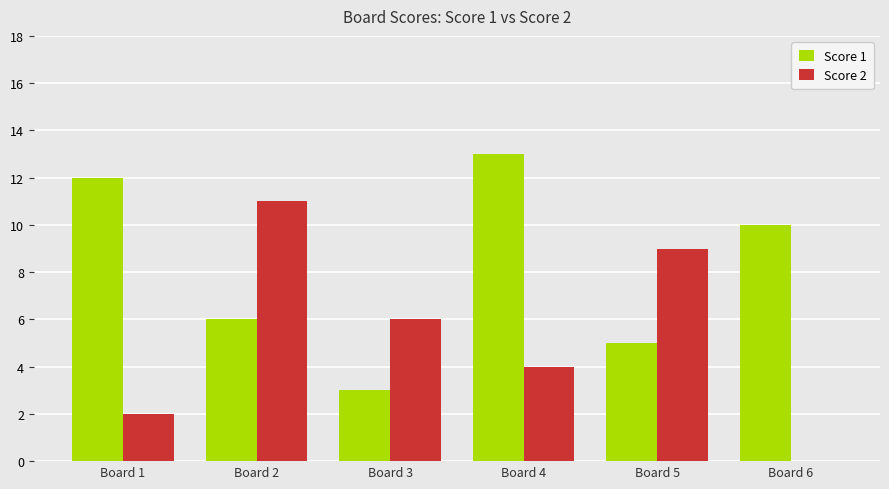

Between Board 1 and Board 3, which series saw the biggest shift?

Score 1